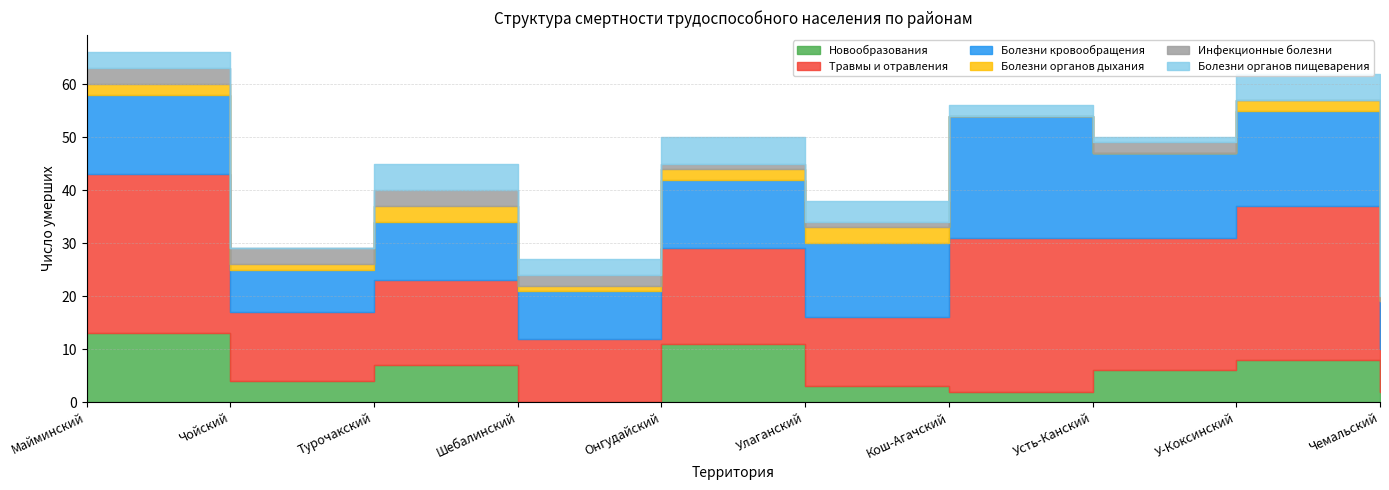

What is the label of the 5th point from the right?

Улаганский